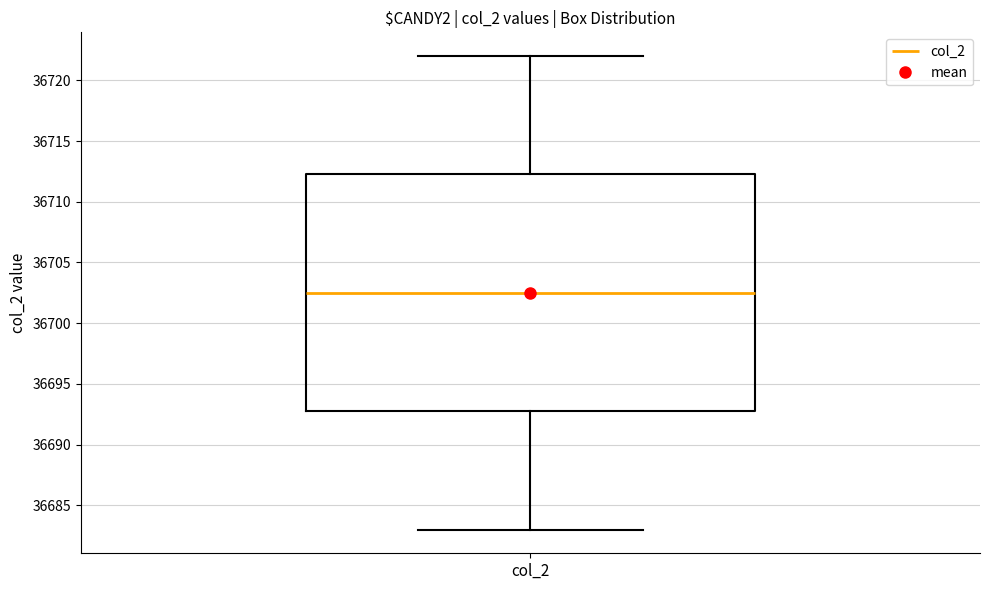

Read this box plot against the y-axis: the position of the median line, the range covered by the box, and the ends of both whiskers. The values are not printed on the chart, so give them approximately, as read against the axis.

median 36702.5, box 36693.0 to 36712.5, whiskers 36683.0 to 36722.0